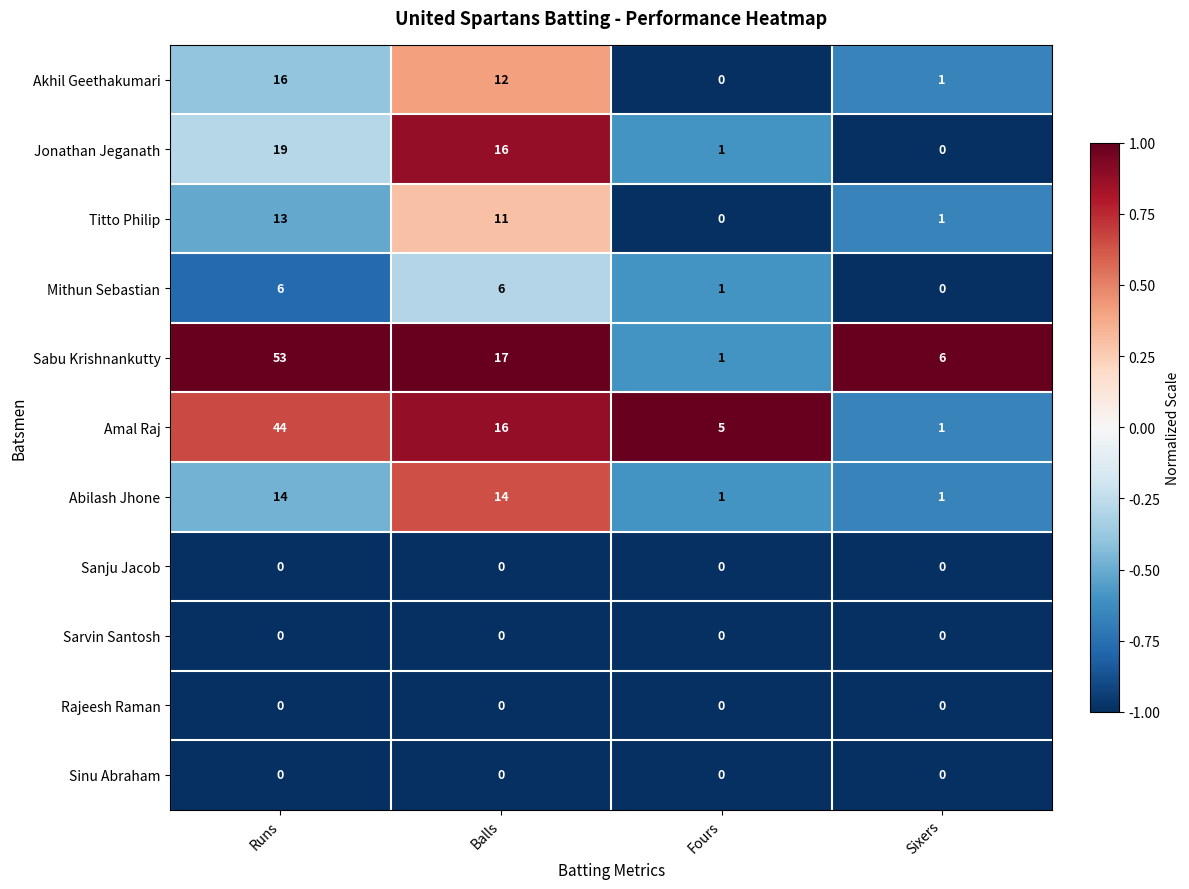

True or false: Abilash Jhone has a value of 14 at Runs.

True